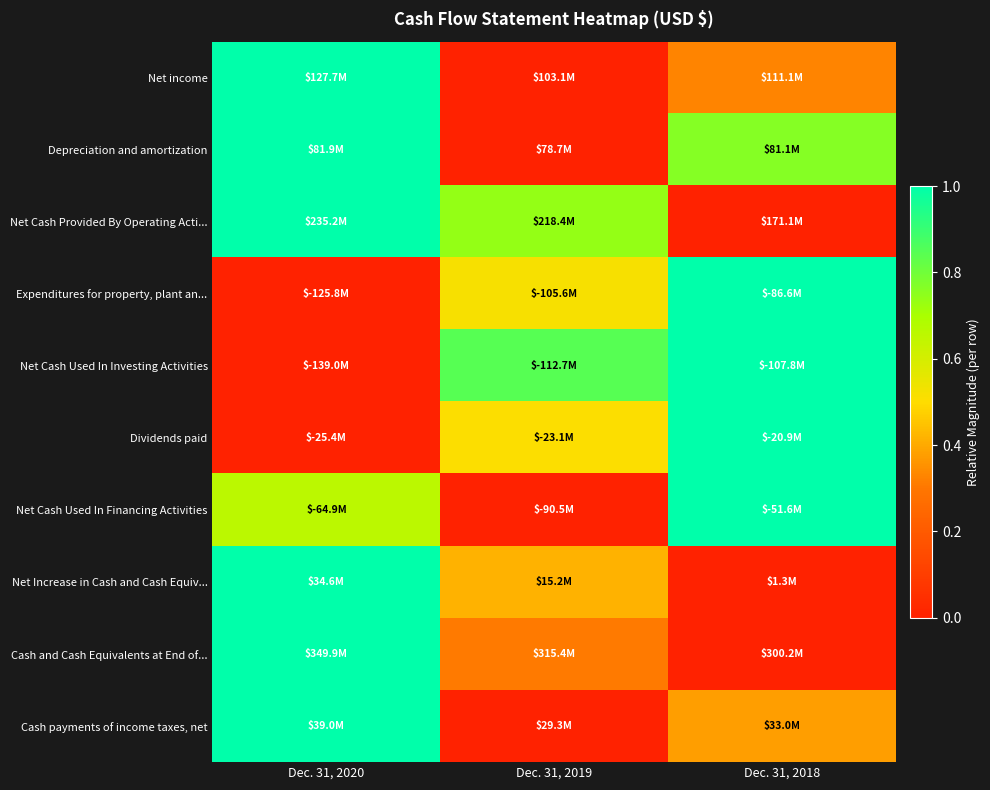

At which category is the sum across all series the highest?

Dec. 31, 2020